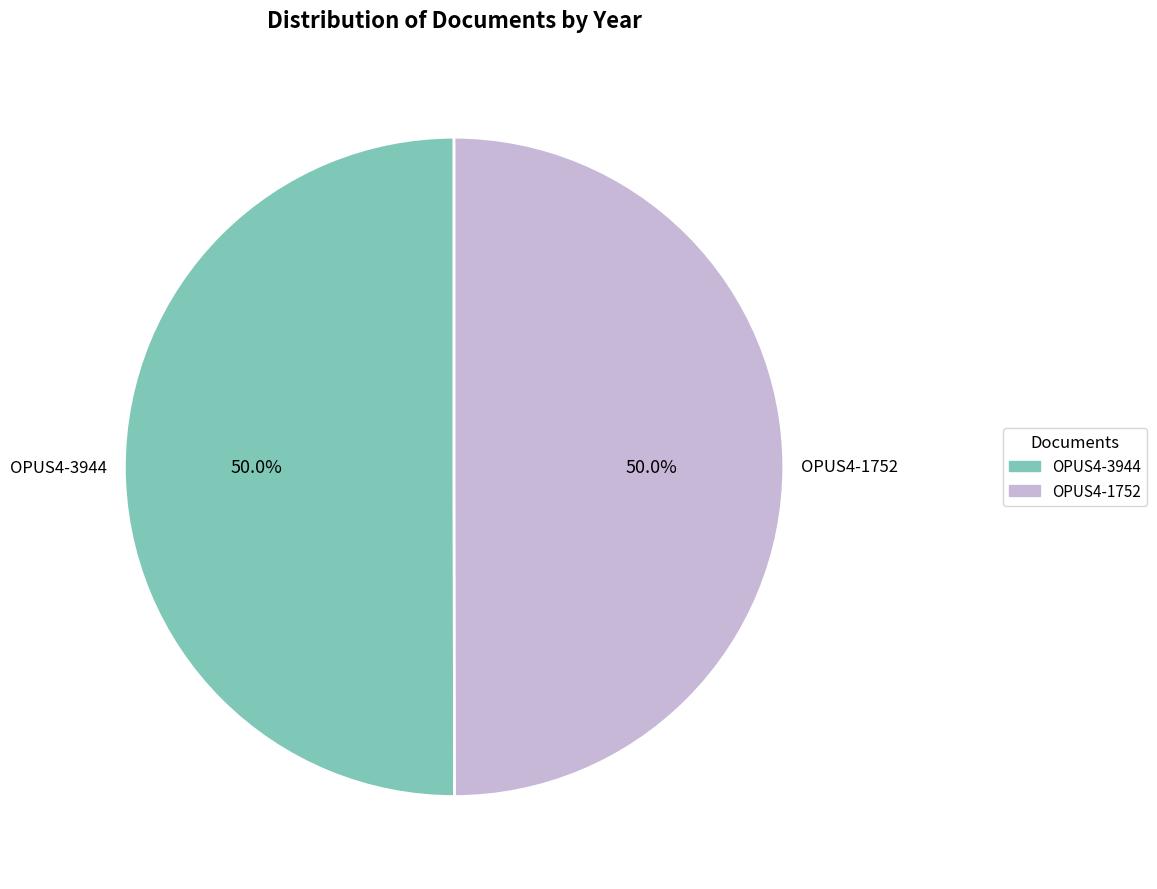

The OPUS4-3944 slice represents 50% of the pie. True or false?

True